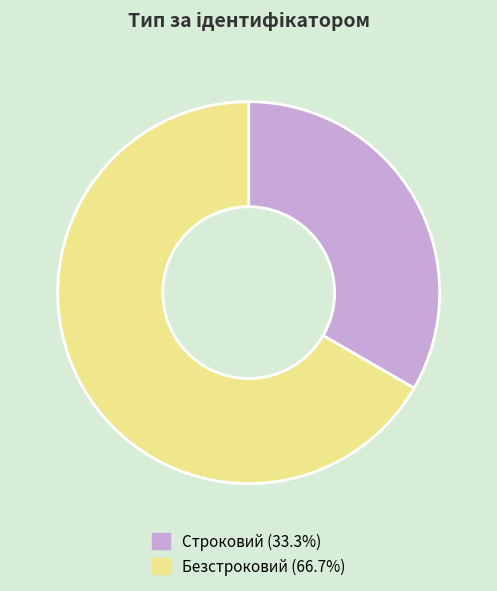

Does Безстроковий (66.7%) account for over 50% of the chart?

Yes